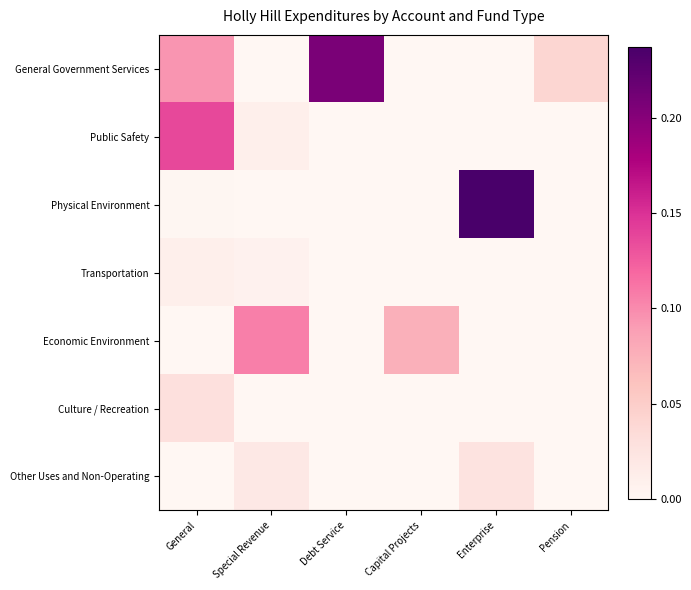

Count the number of categories in the chart.

6